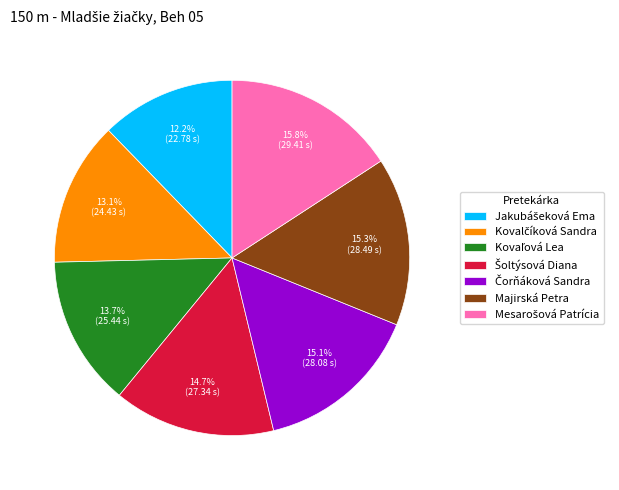

Is there a majority slice in this chart?

No